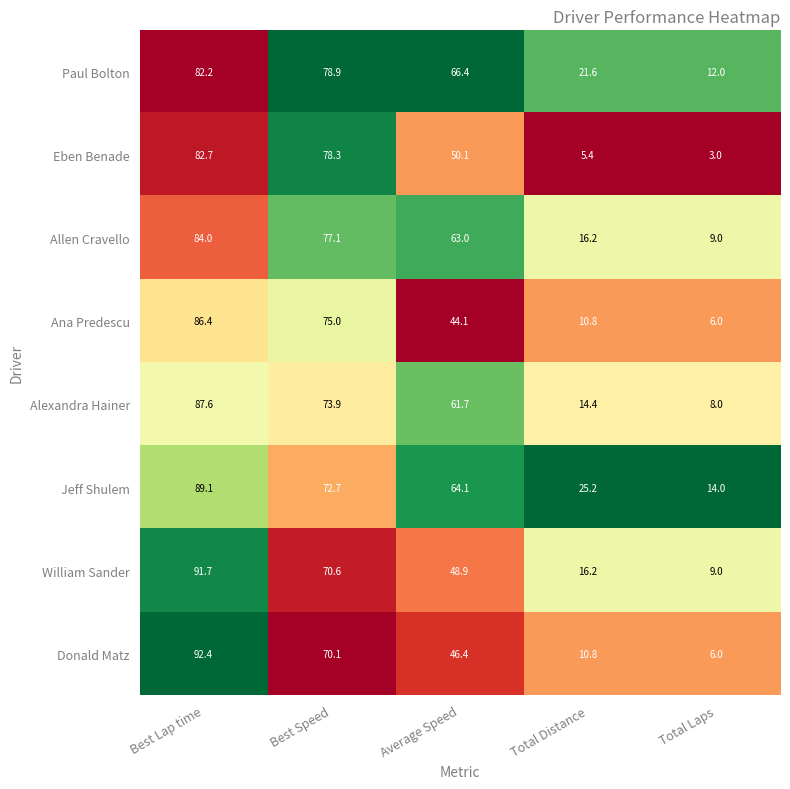

At which category is the sum across all series the highest?

Best Lap time